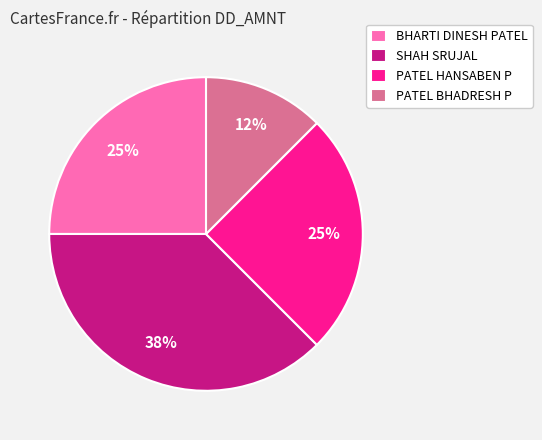

Is there a majority slice in this chart?

No